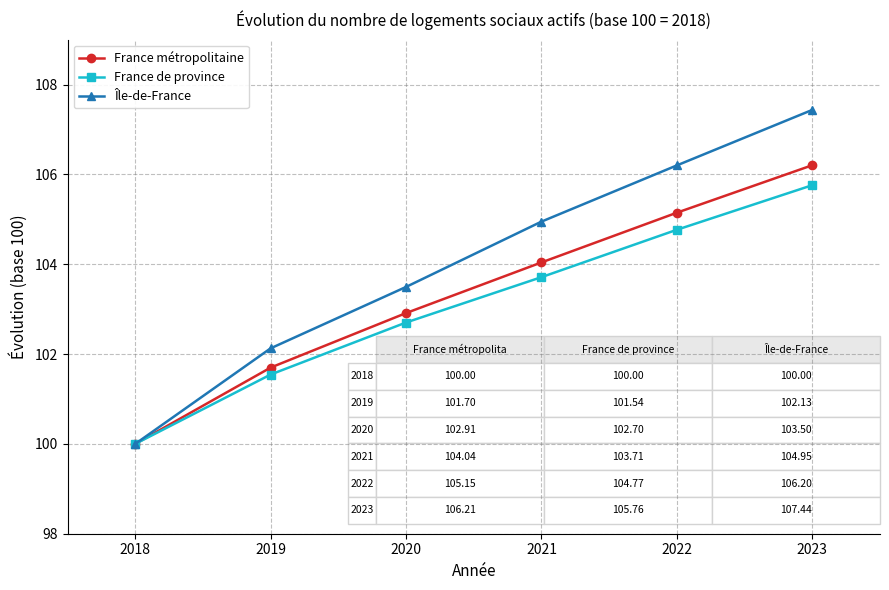

Which series has the widest spread of values?

Île-de-France